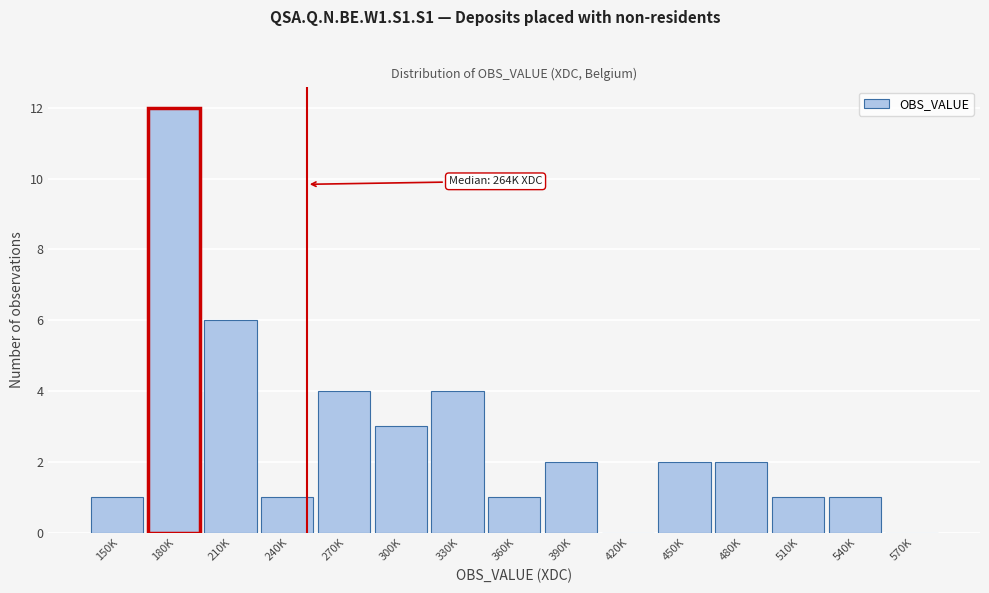

Reading right to left, what are all the values shown in this chart?

570K=0	540K=1	510K=1	480K=2	450K=2	420K=0	390K=2	360K=1	330K=4	300K=3	270K=4	240K=1	210K=6	180K=12	150K=1